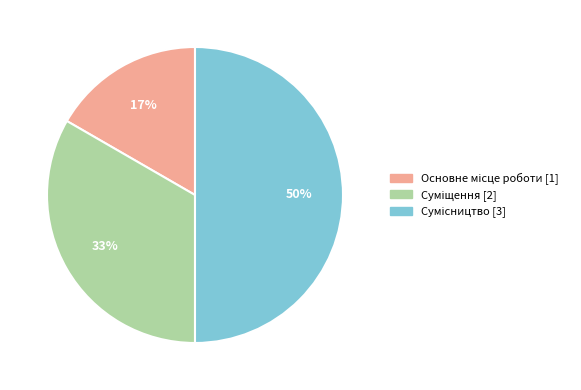

To the nearest percent, what is the difference between the largest and smallest slice percentages?

33%